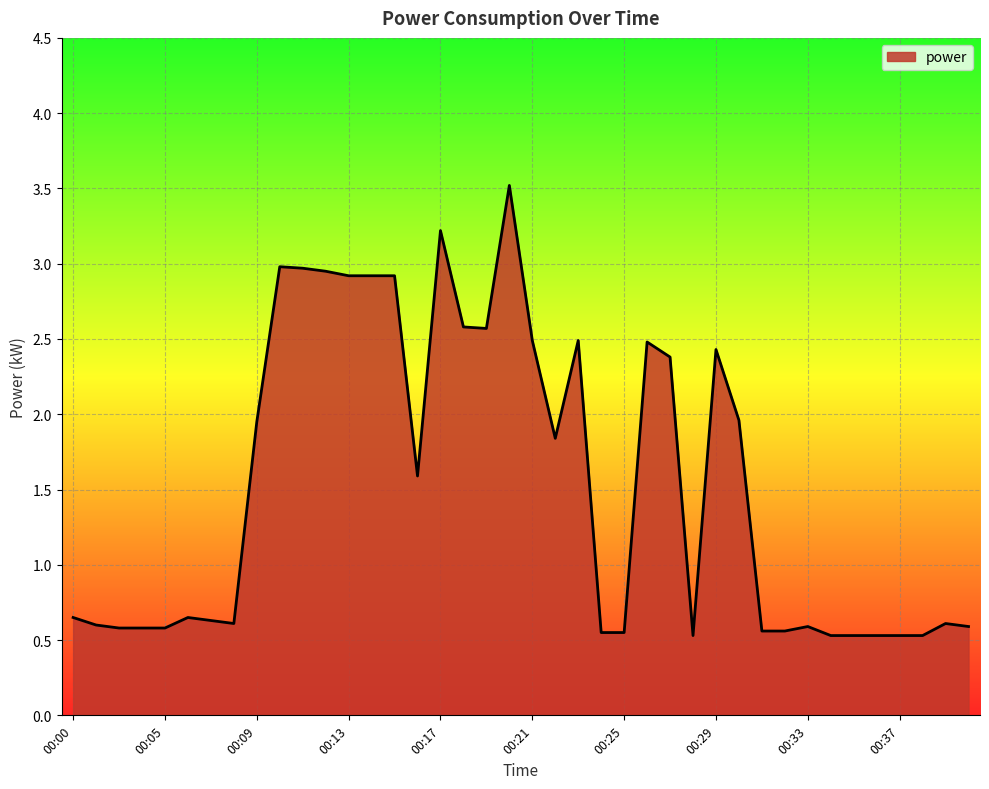

What is the greatest value displayed?

3.5